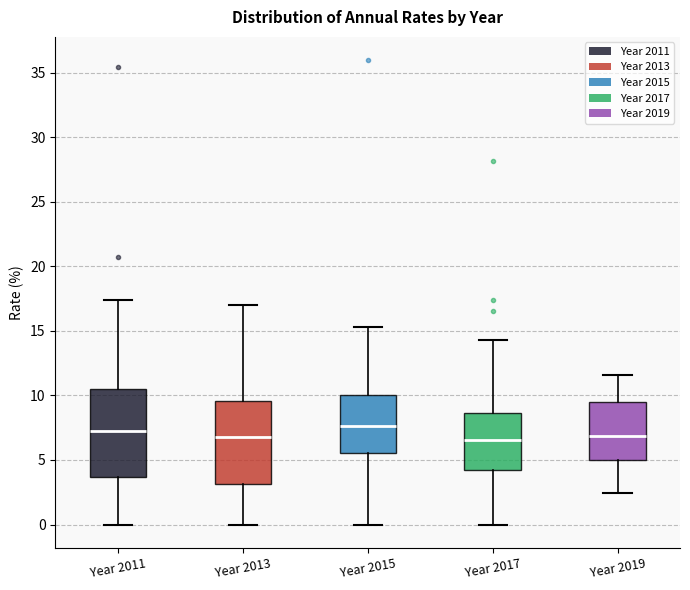

Reading left to right, transcribe this box plot: for each box, give where its median line is, the range the box spans, and where its two whiskers end, as read against the y-axis. The values are not printed on the chart, so give them approximately, as read against the axis.

Year 2011: median 7.0, box 3.5 to 10.5, whiskers 0.0 to 17.5
Year 2013: median 6.5, box 3.0 to 9.5, whiskers 0.0 to 17.0
Year 2015: median 7.5, box 5.5 to 10.0, whiskers 0.0 to 15.5
Year 2017: median 6.5, box 4.0 to 8.5, whiskers 0.0 to 14.5
Year 2019: median 7.0, box 5.0 to 9.5, whiskers 2.5 to 11.5